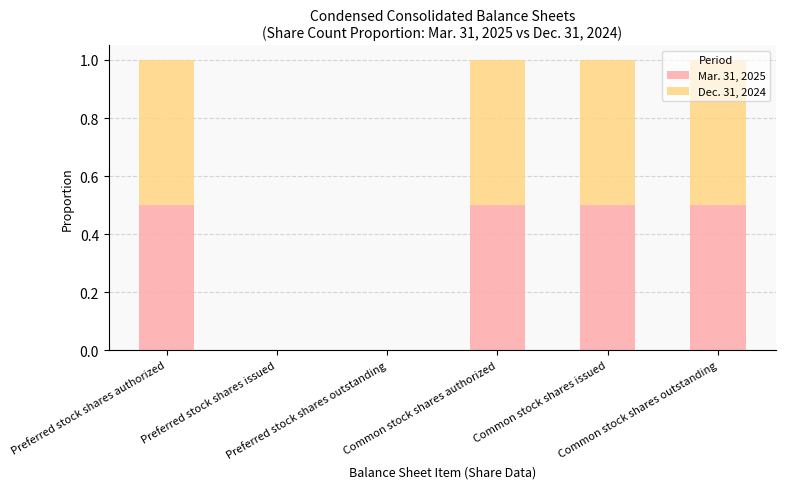

What is the sum of all Mar. 31, 2025 values?

2.0